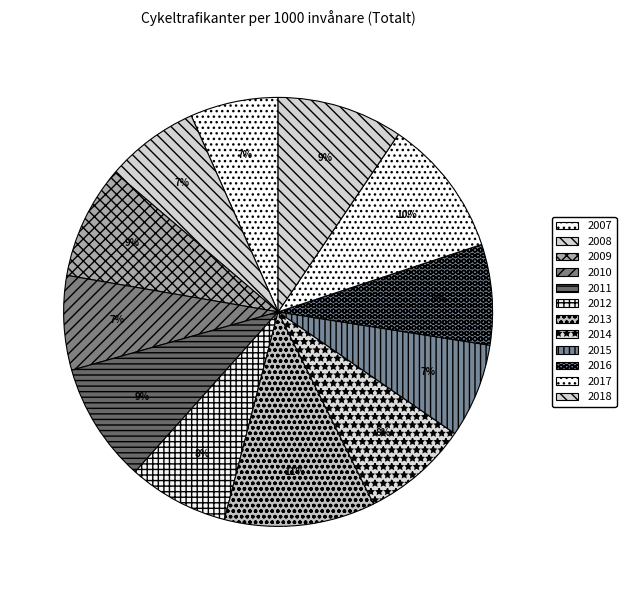

Count the number of slices in the pie.

12